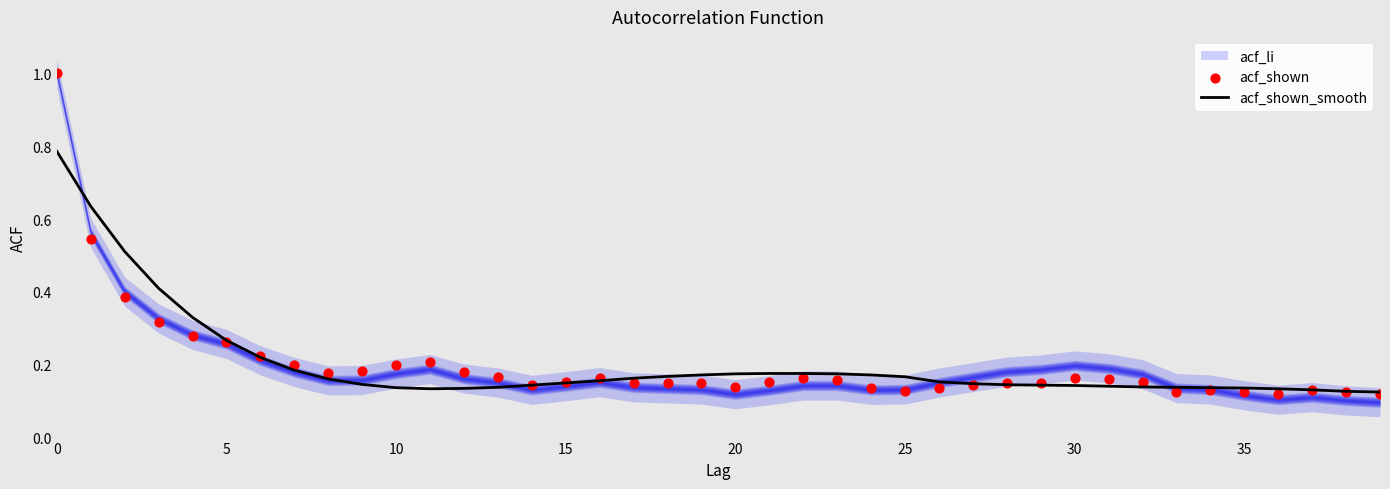

What is the total value across all series at 35?

0.4